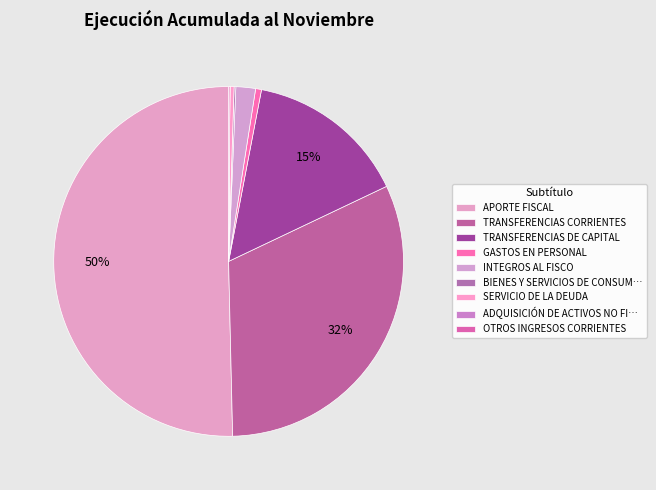

How many slices are in this pie chart?

9